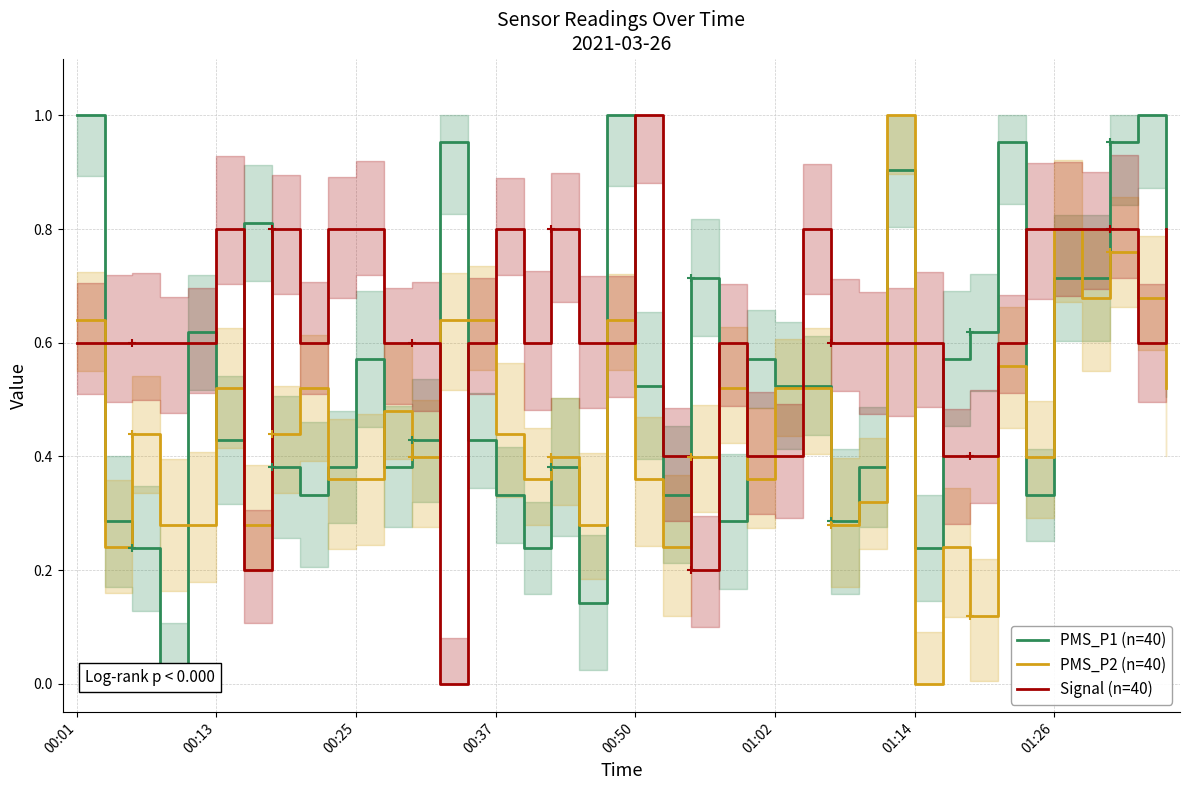

Which has a higher value, 31 or 19?

19